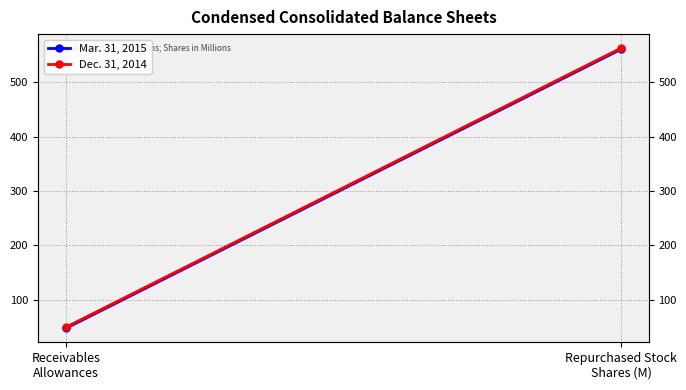

What is the minimum value shown in the chart?

48.0